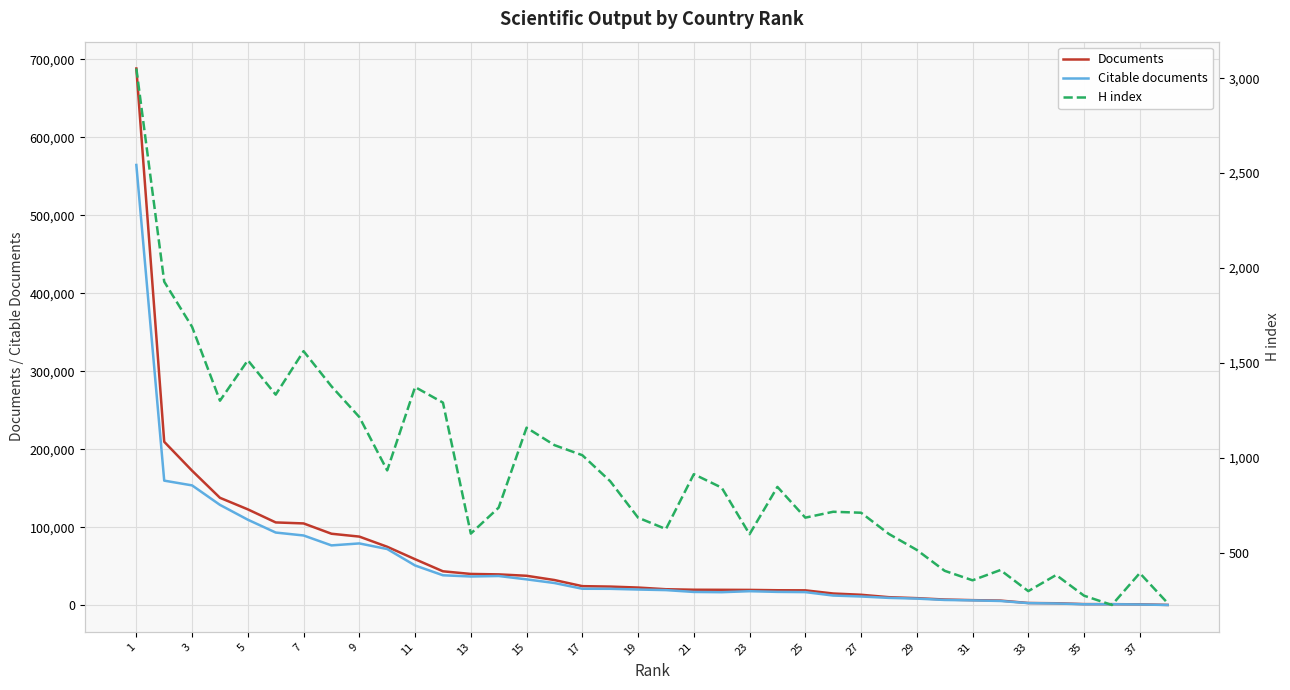

True or false: H index and Documents cross at least once.

False